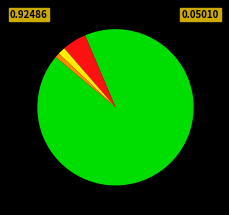

Is there any slice that represents more than half of the pie?

Yes